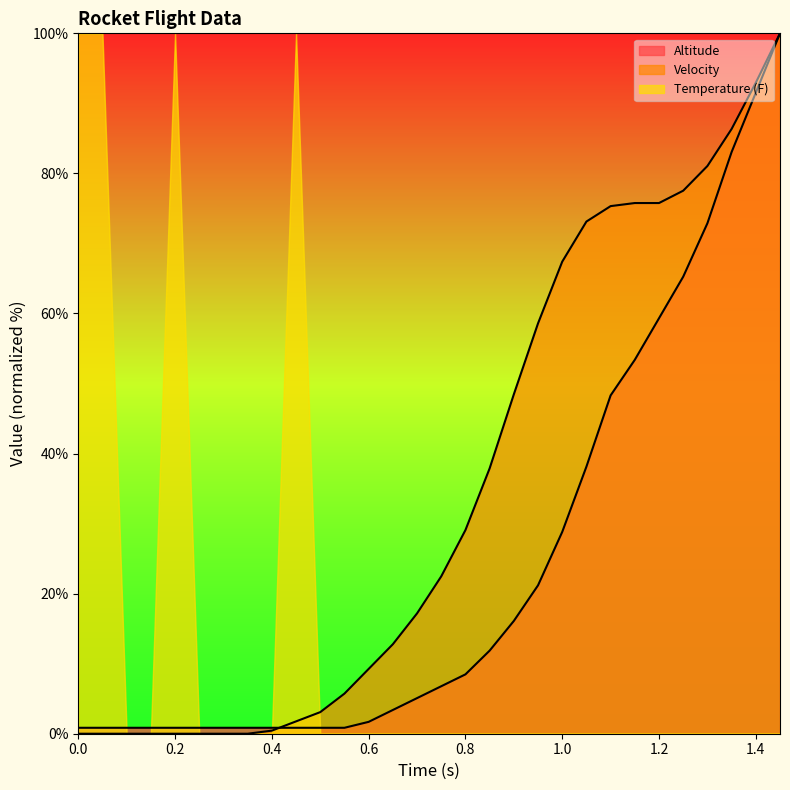

How many data points in Altitude are less than 6?

15